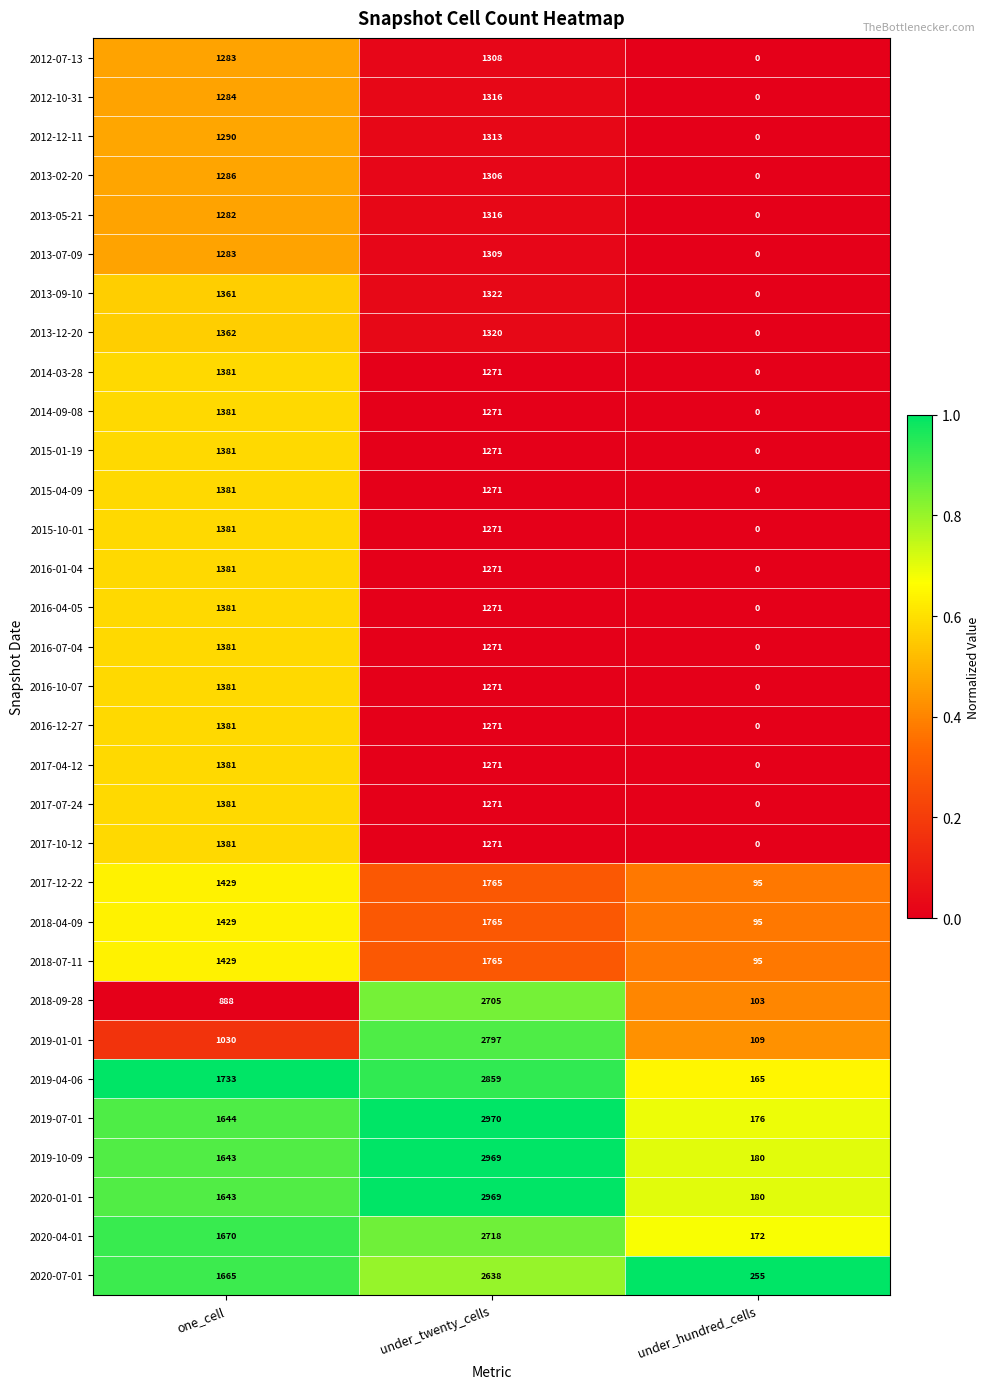

At which category is the sum across all series the highest?

under_twenty_cells